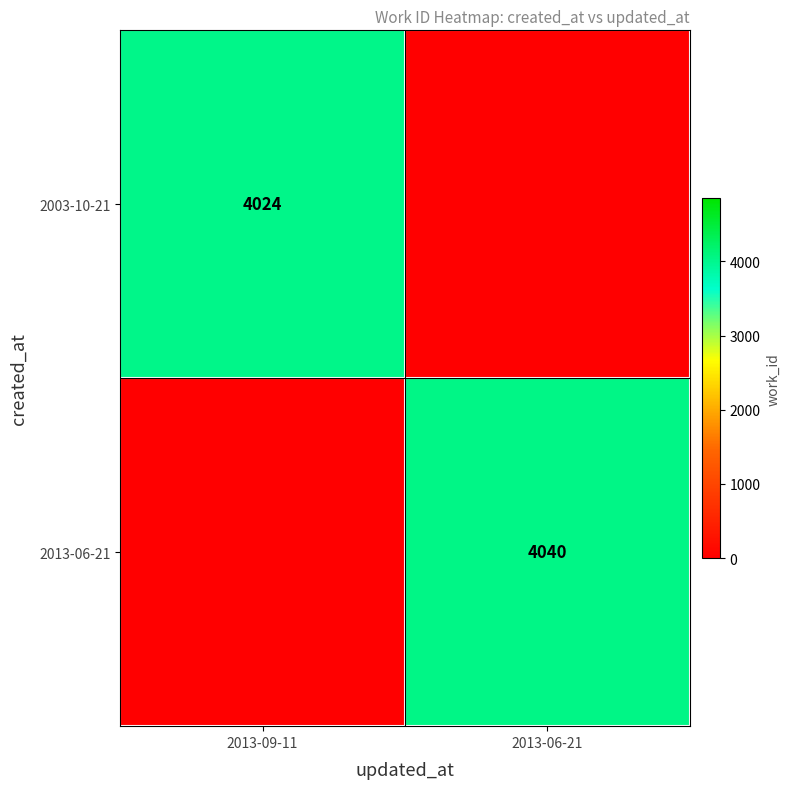

The 2013-06-21 series shows 1986 at 2013-06-21. True or false?

False